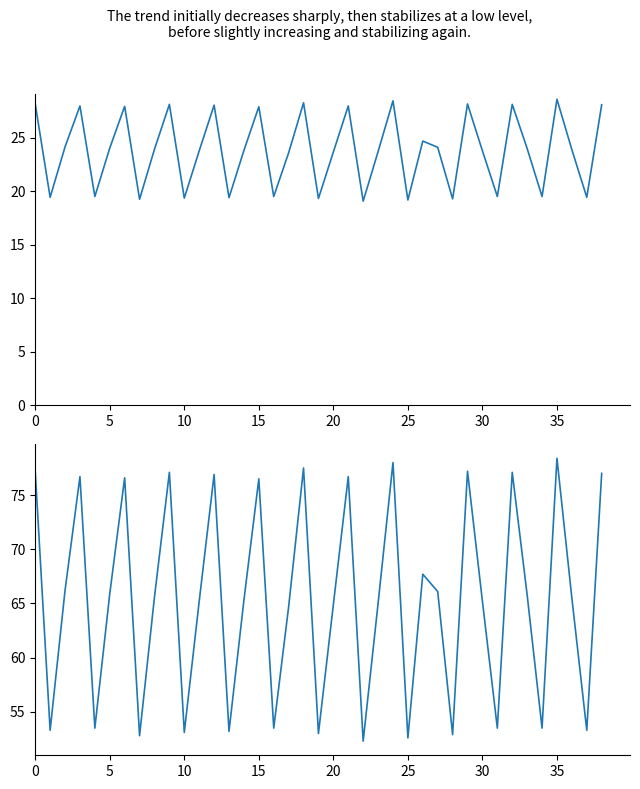

What is the difference between the second highest and second lowest values in the сентябрь (руб) series?

9.3